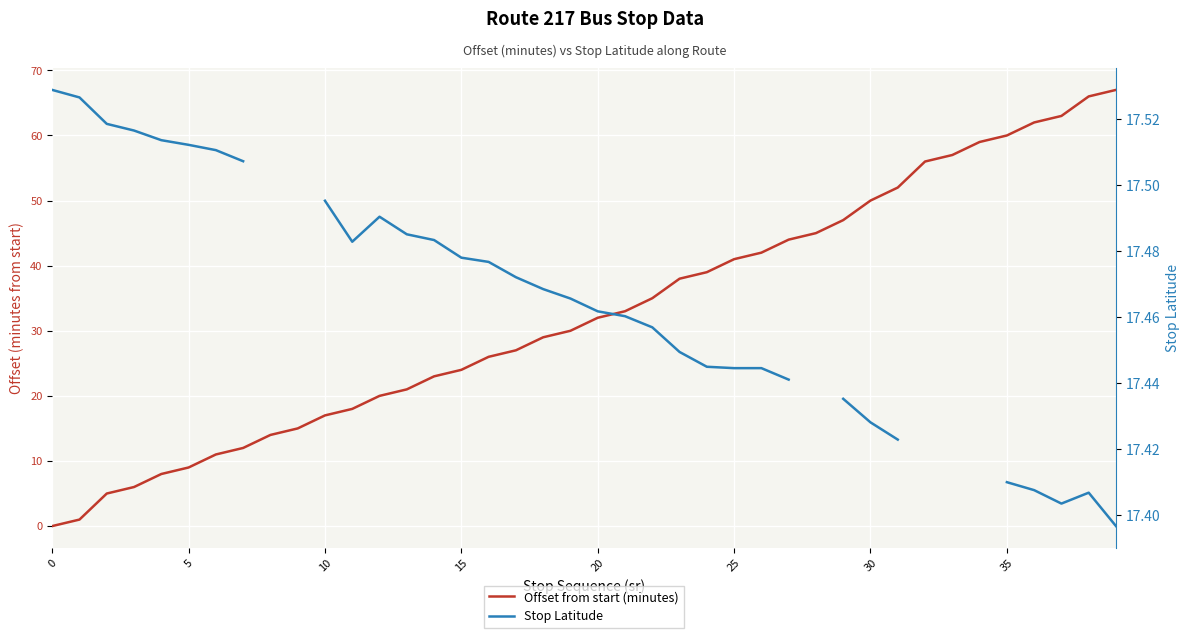

Does the chart display data point markers on the line(s)?

No